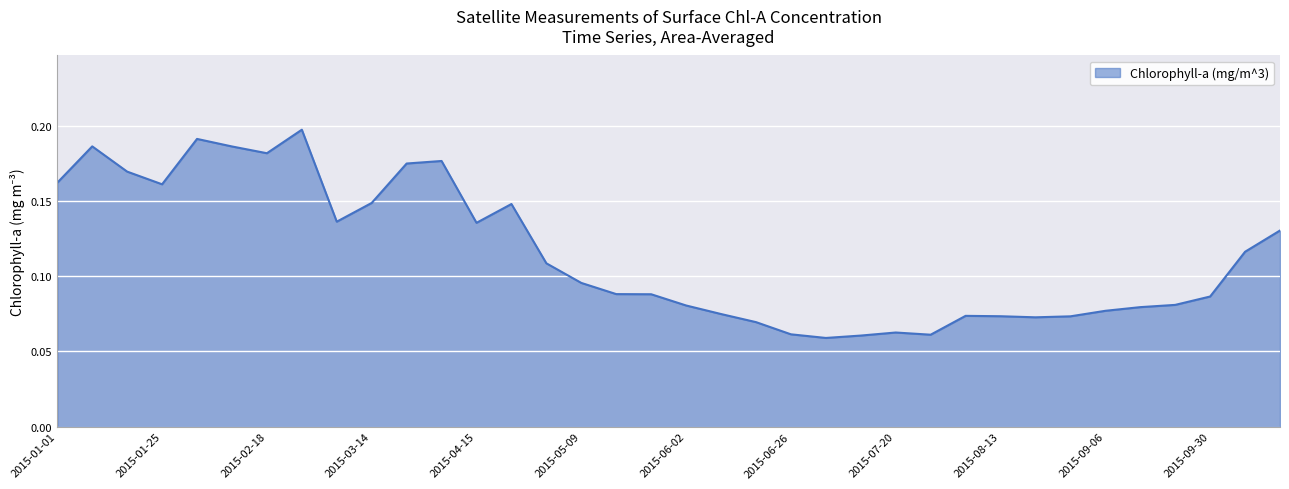

What is the value of the 26th point from the left?

0.1